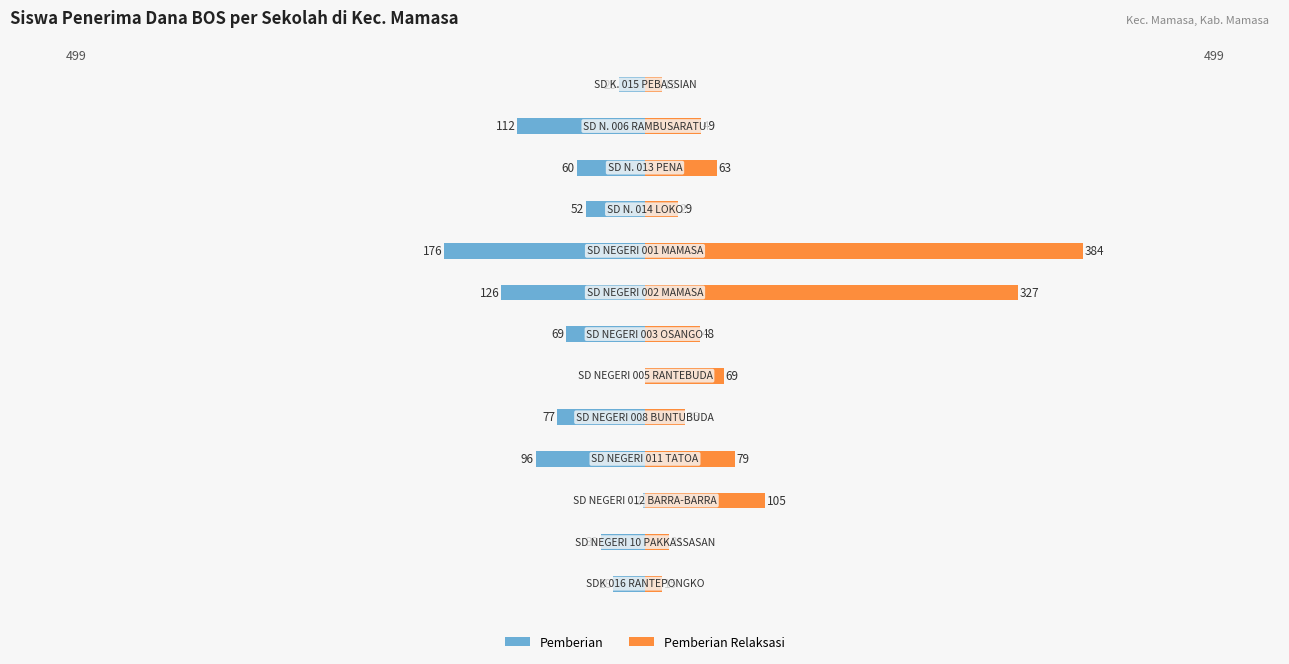

Is the value of Pemberian at 8 greater than the value of Pemberian Relaksasi at 3?

No